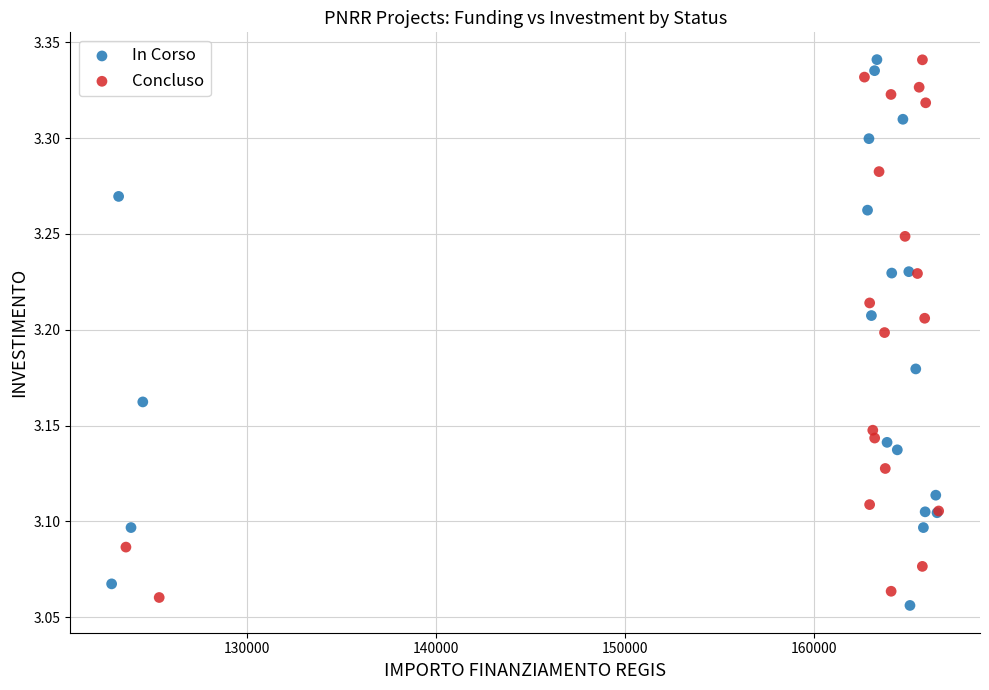

Which series reaches the minimum Y coordinate?

In Corso